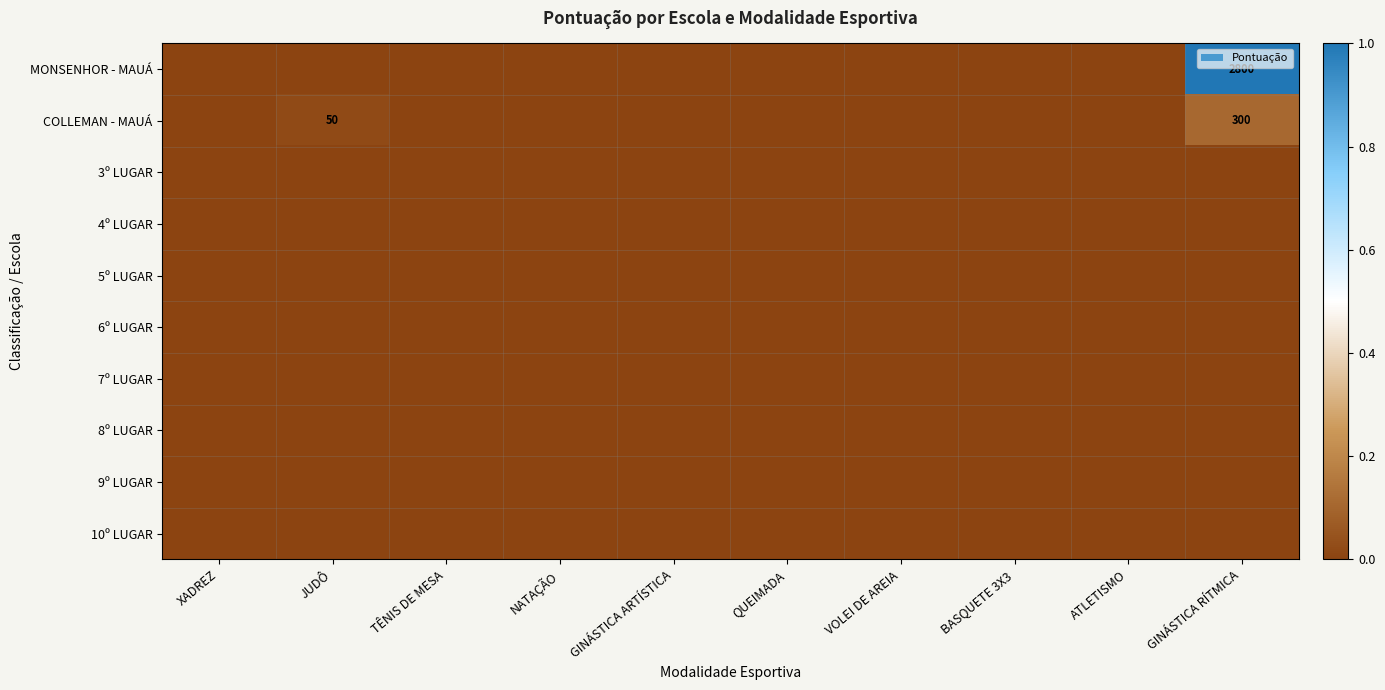

What is the greatest value displayed?

2800